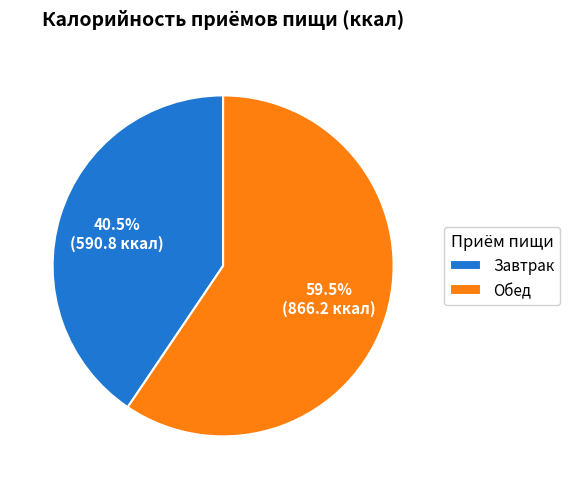

Rank the categories by value from lowest to highest.

Завтрак, Обед